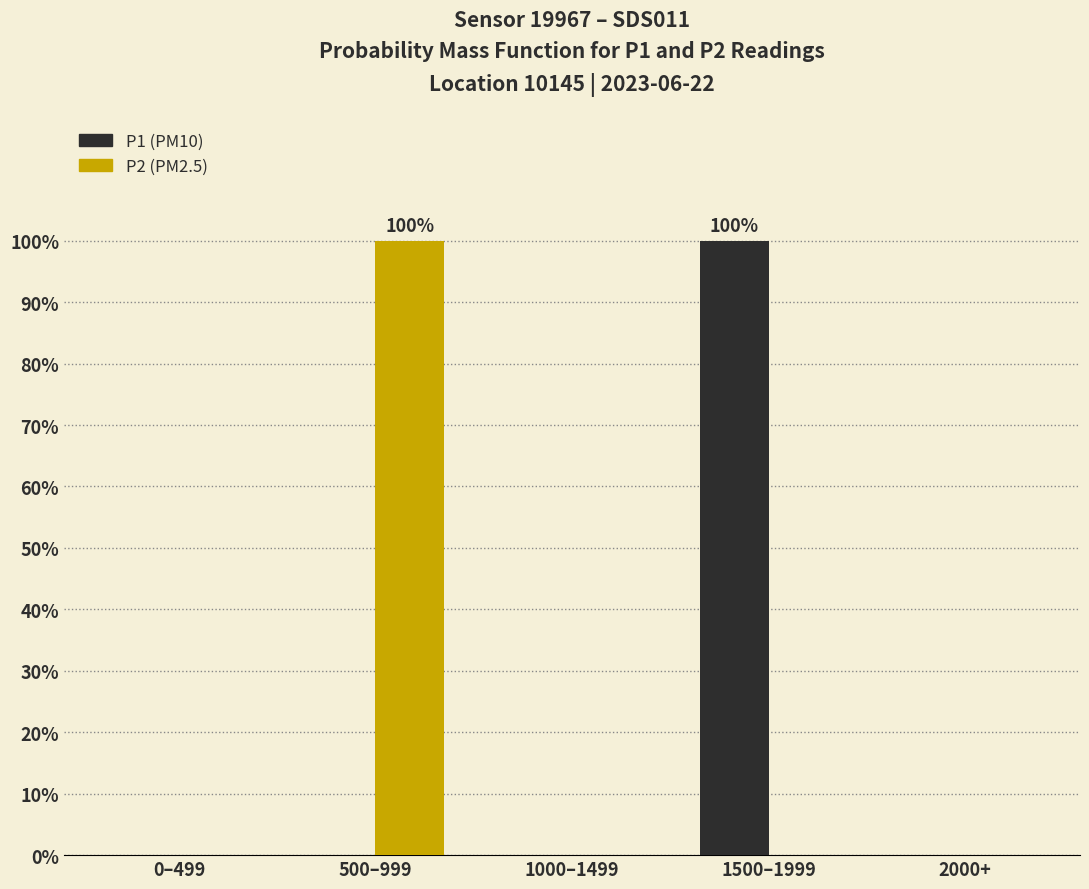

Reading left to right, transcribe all the data shown in this chart.

P1: 0–499=0	500–999=0	1000–1499=0	1500–1999=100	2000+=0
P2: 0–499=0	500–999=100	1000–1499=0	1500–1999=0	2000+=0